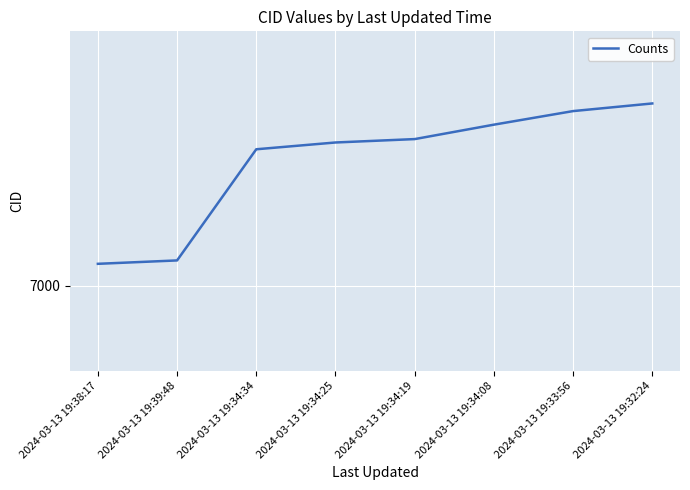

Rank the categories by value from highest to lowest.

2024-03-13 19:32:24, 2024-03-13 19:33:56, 2024-03-13 19:34:08, 2024-03-13 19:34:19, 2024-03-13 19:34:25, 2024-03-13 19:34:34, 2024-03-13 19:39:48, 2024-03-13 19:38:17